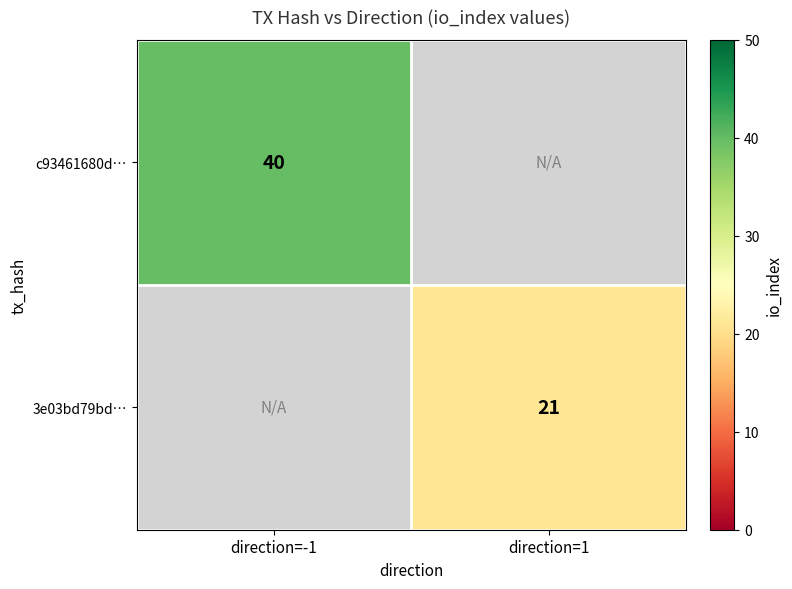

True or false: 3e03bd79bd… has a value of 31 at direction=1.

False